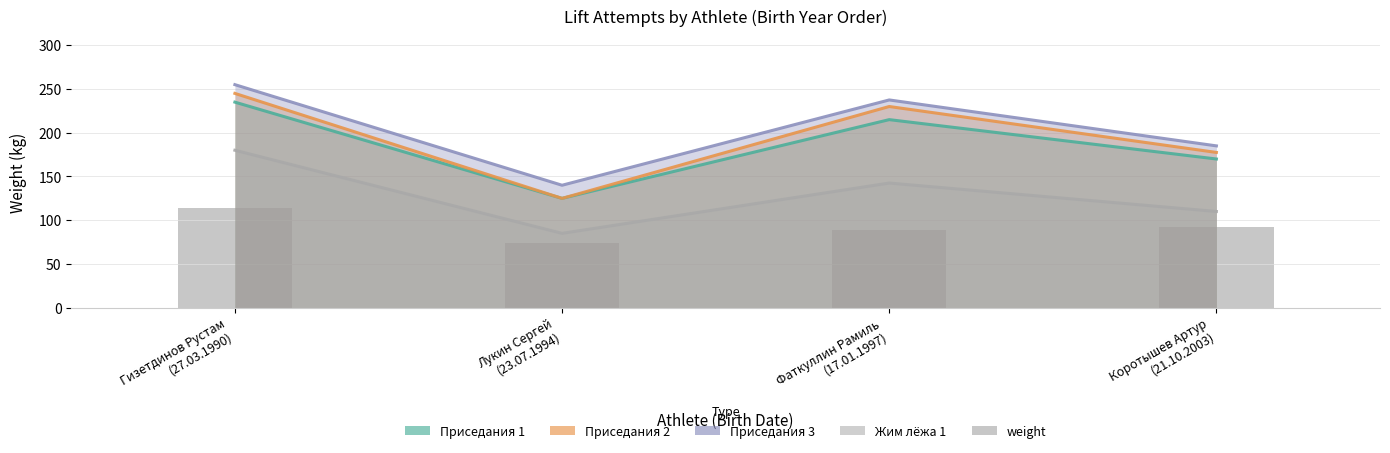

At which category does the chart reach its minimum across all series?

Лукин Сергей
(23.07.1994)